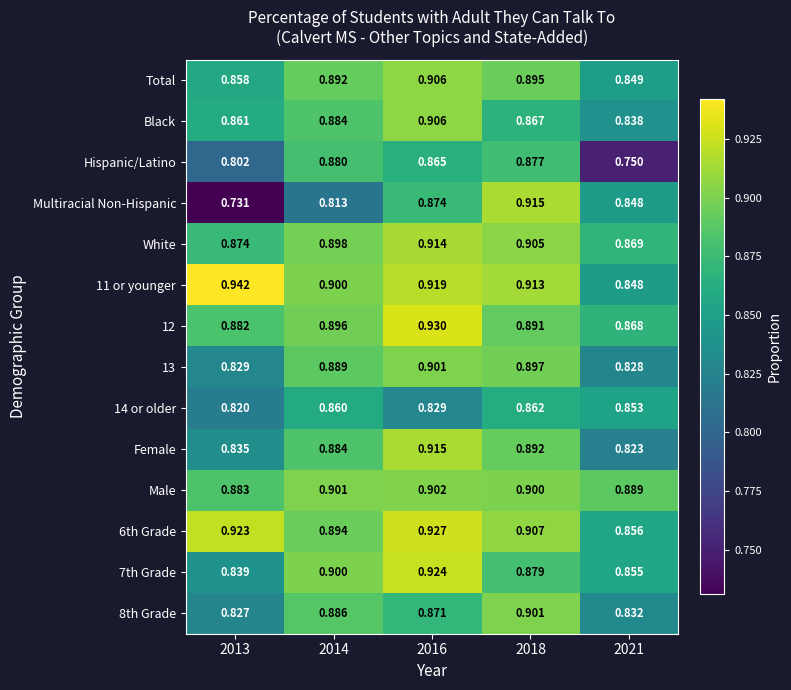

At which category is the sum across all series the highest?

2016